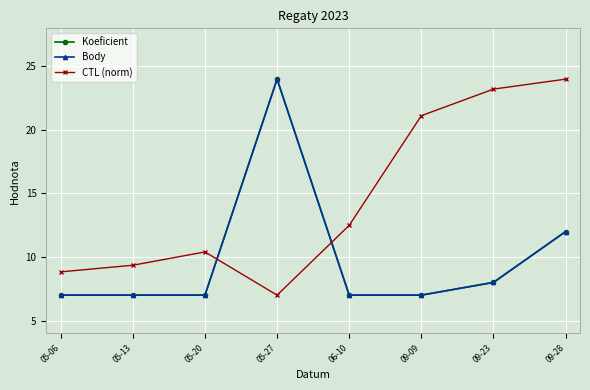

True or false: Koeficient and Body intersect in this chart.

False